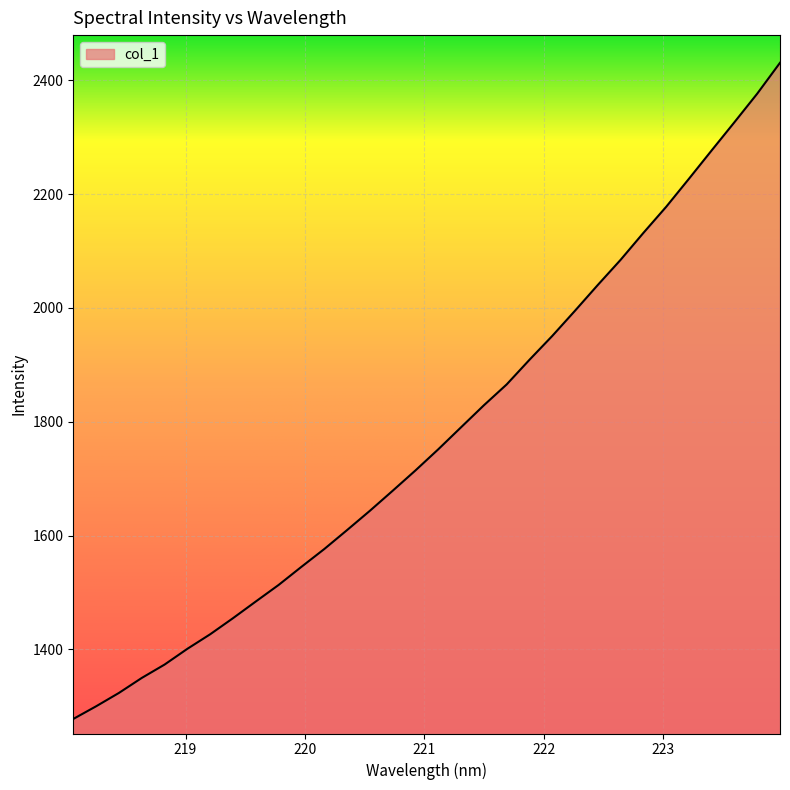

What is the smallest value displayed?

1277.9